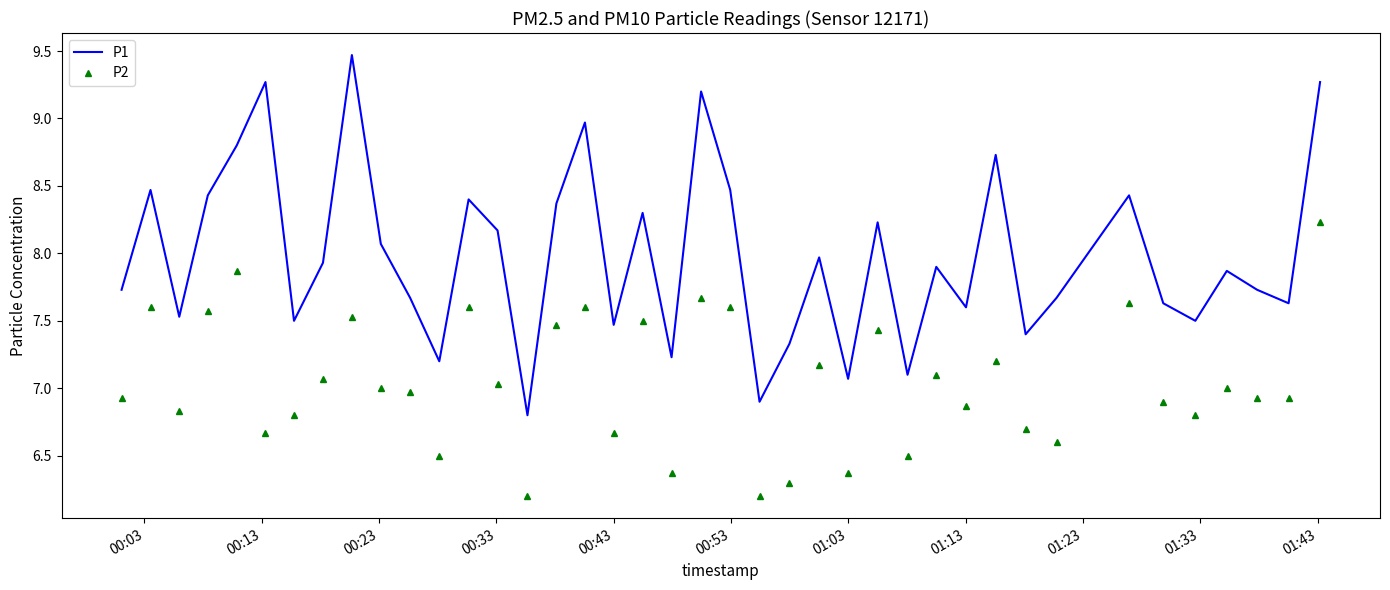

True or false: P2 and P1 intersect in this chart.

False